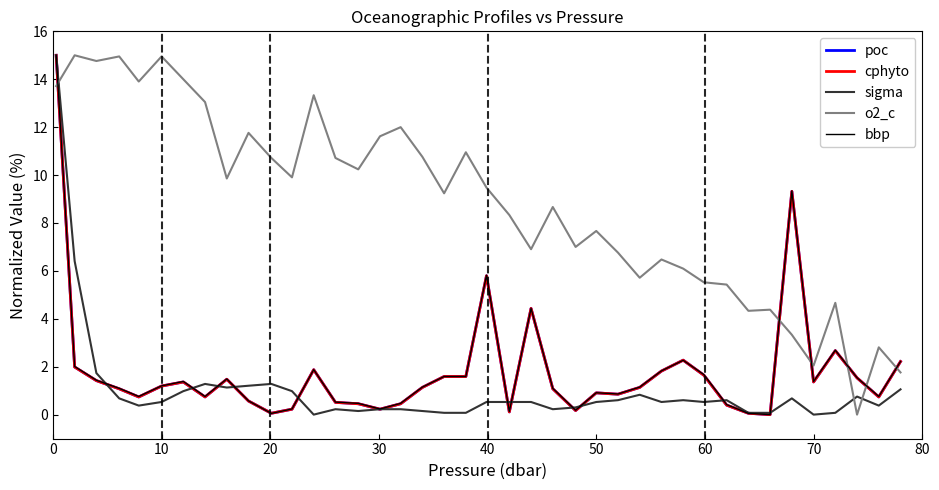

True or false: cphyto and o2_c intersect in this chart.

True